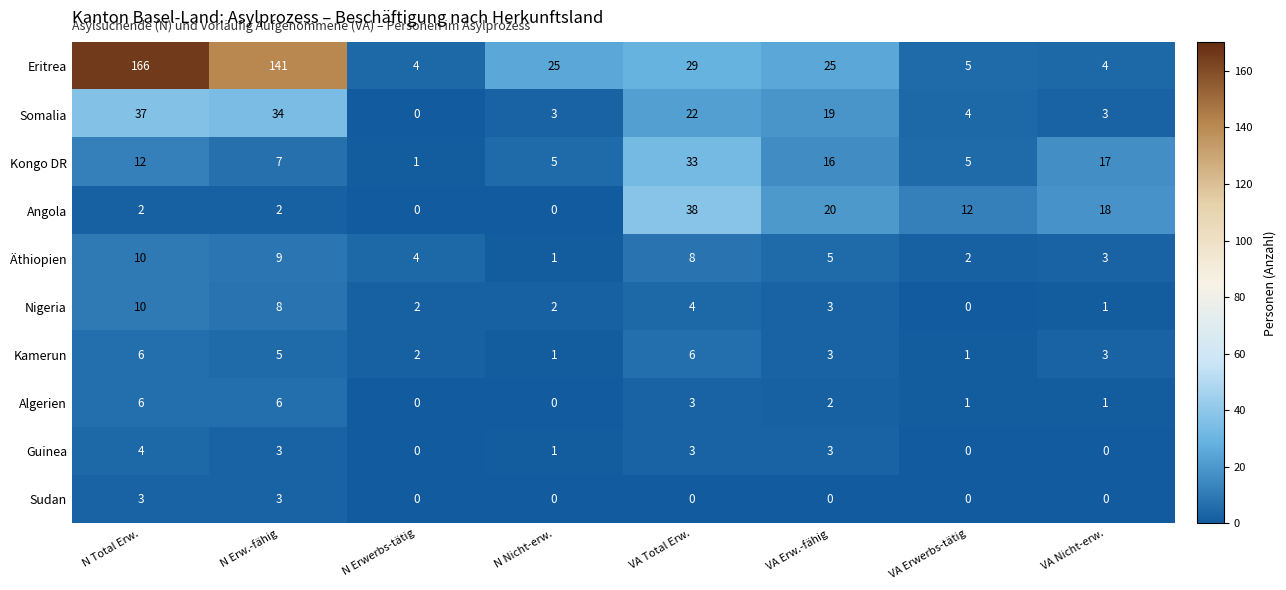

What is the maximum value for Angola?

38